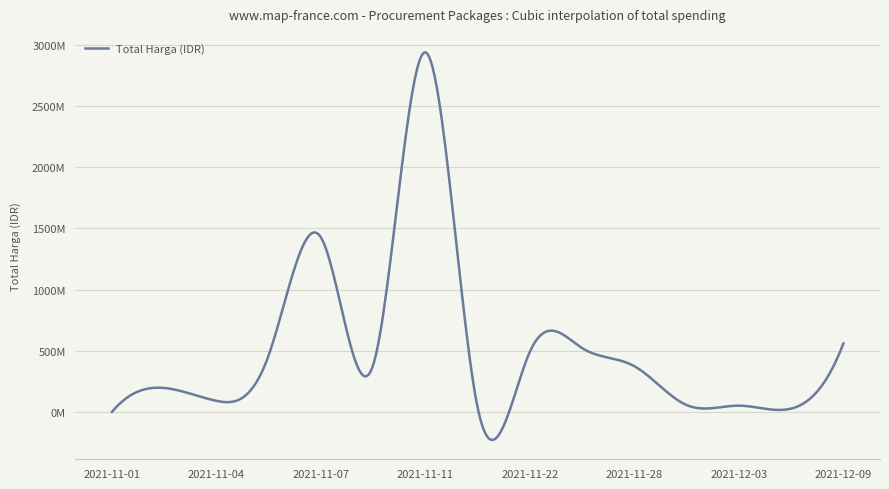

Reading left to right, transcribe all the data shown in this chart.

333600	195913270	90672075	464002100	1425867900	384566800	2939002240	34292000	493000000	521474900	373404000	56152800	51601000	27412000	559971000